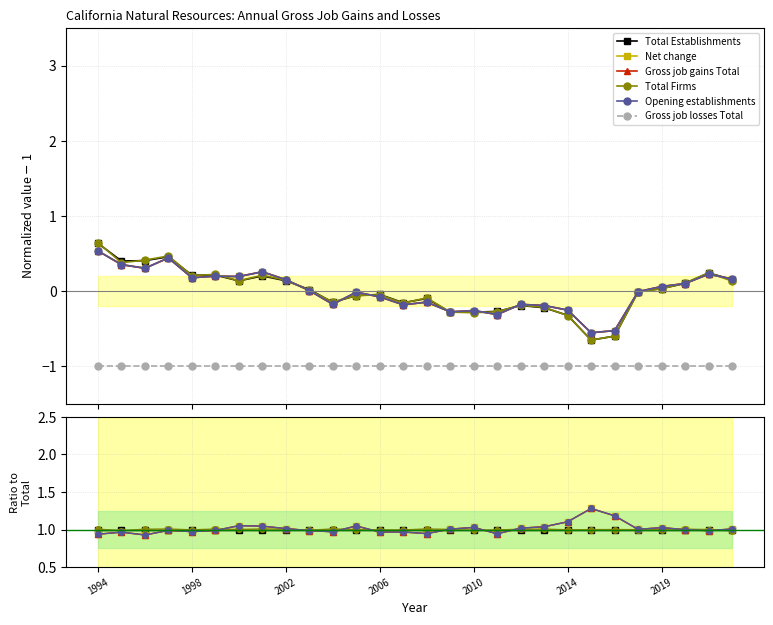

Does the chart have visible grid lines?

Yes